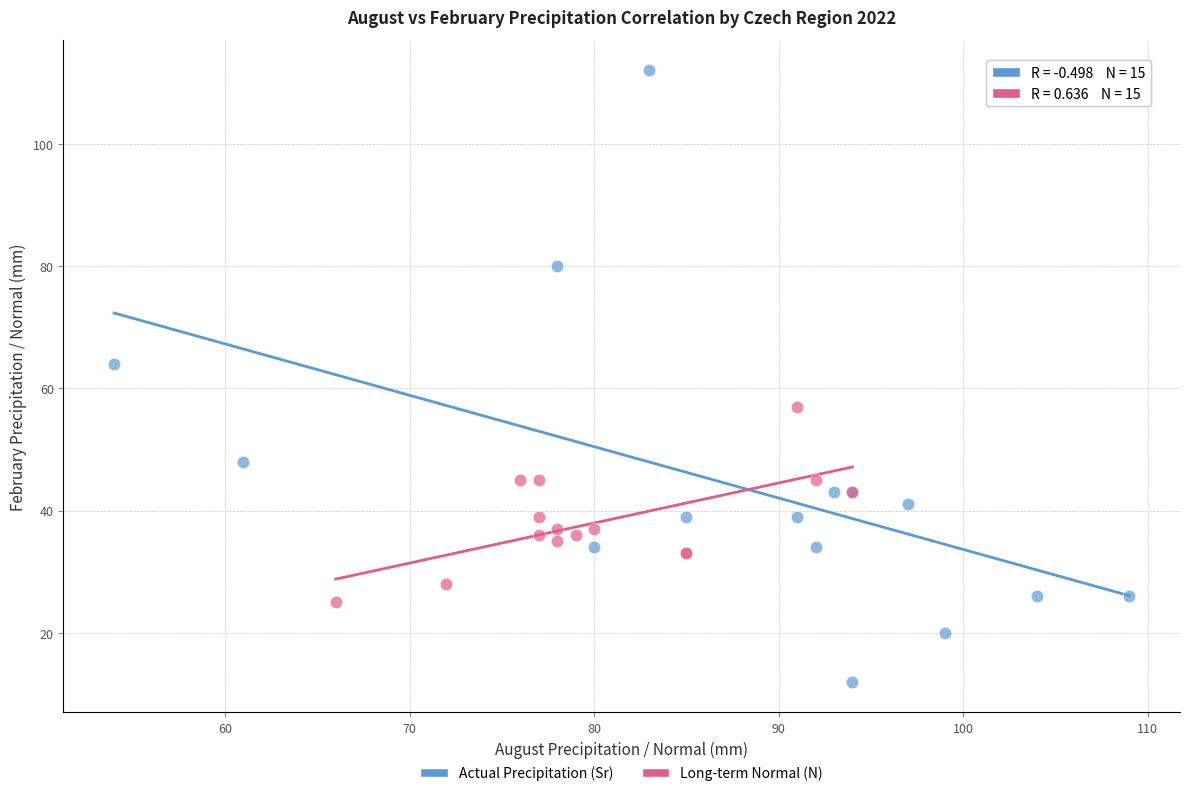

Which series contains the highest Y value?

Actual Precipitation (Sr)